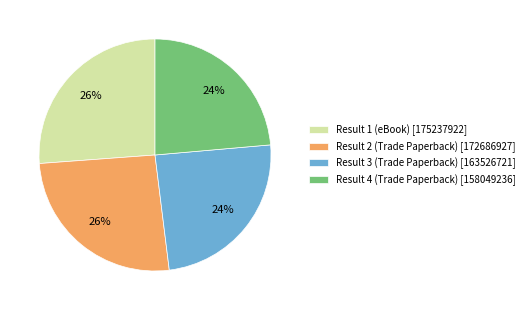

Combined, do Result 1 (eBook) [175237922] and Result 2 (Trade Paperback) [172686927] account for over 50%?

Yes